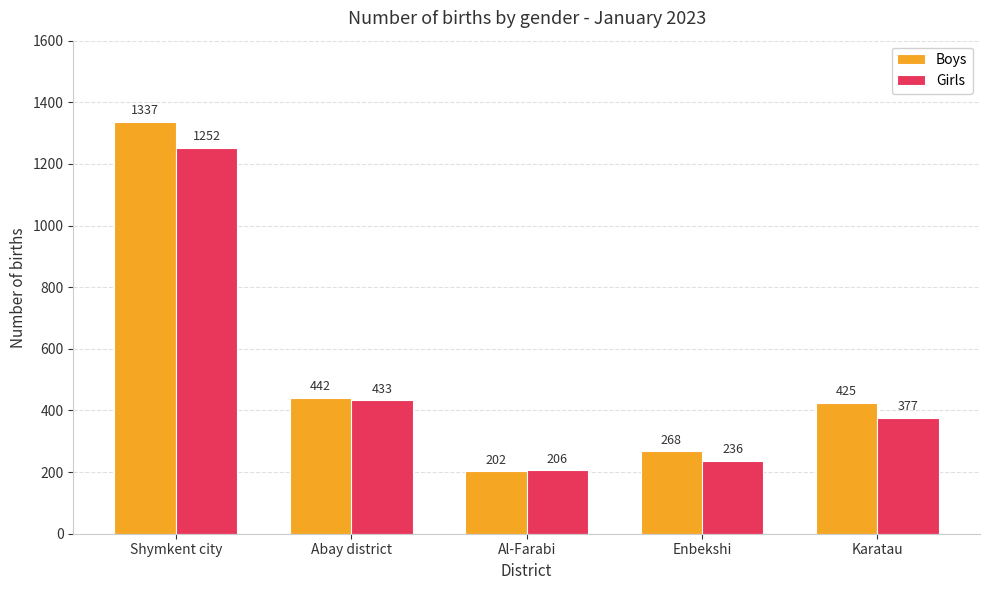

What is the smallest value displayed?

202